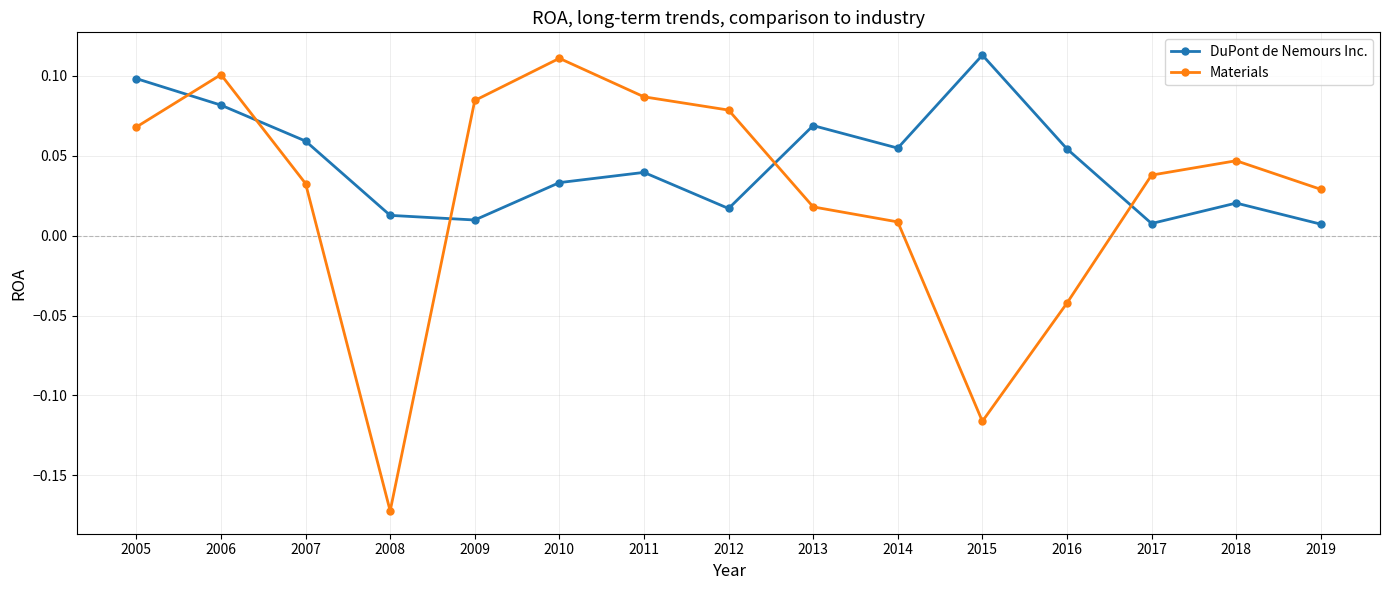

Which series has the widest spread of values?

Materials